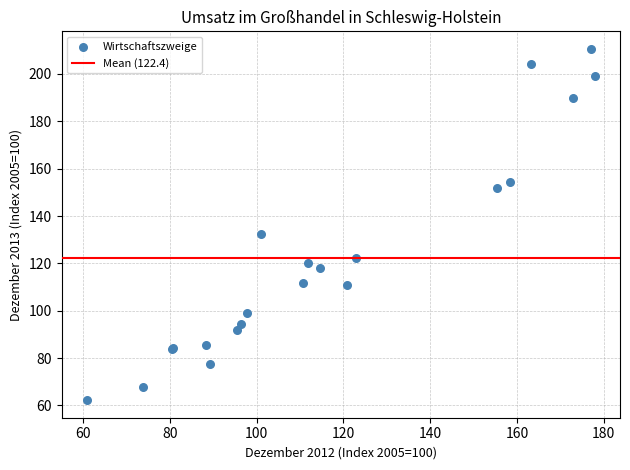

What Y value in the scatter plot is closest to 136?

132.2